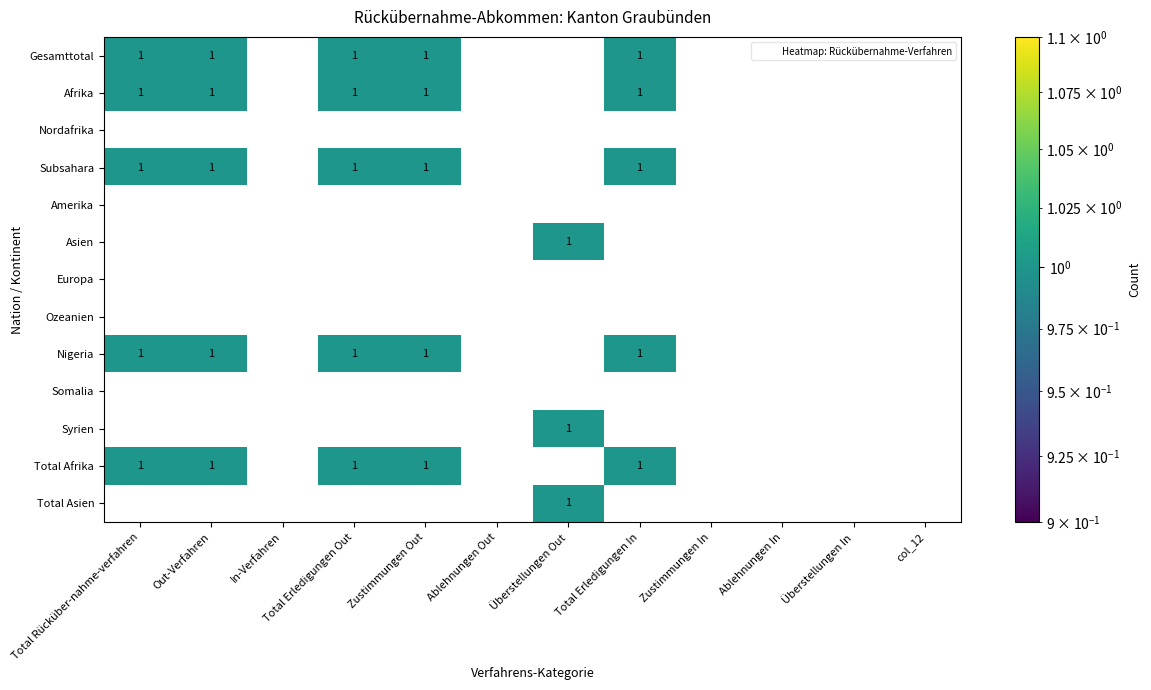

How many categories are shown in the chart?

12